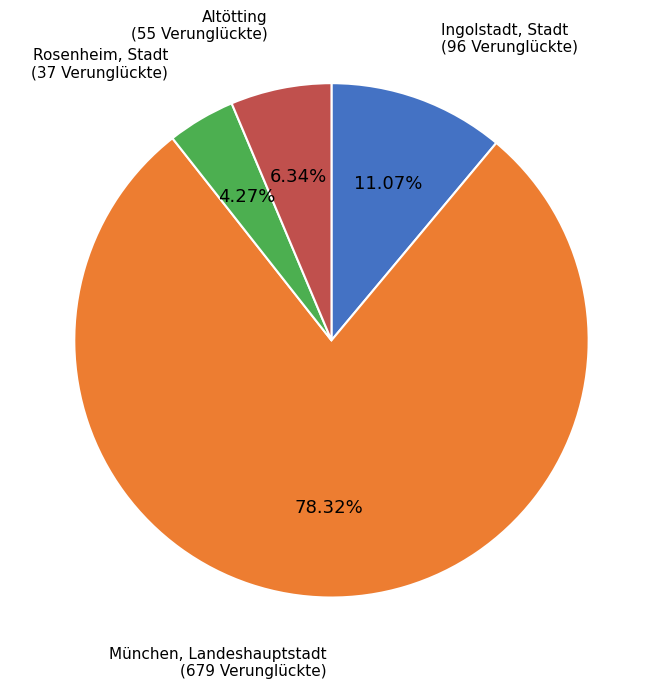

Do Ingolstadt, Stadt and München, Landeshauptstadt together represent more than half of the pie?

Yes